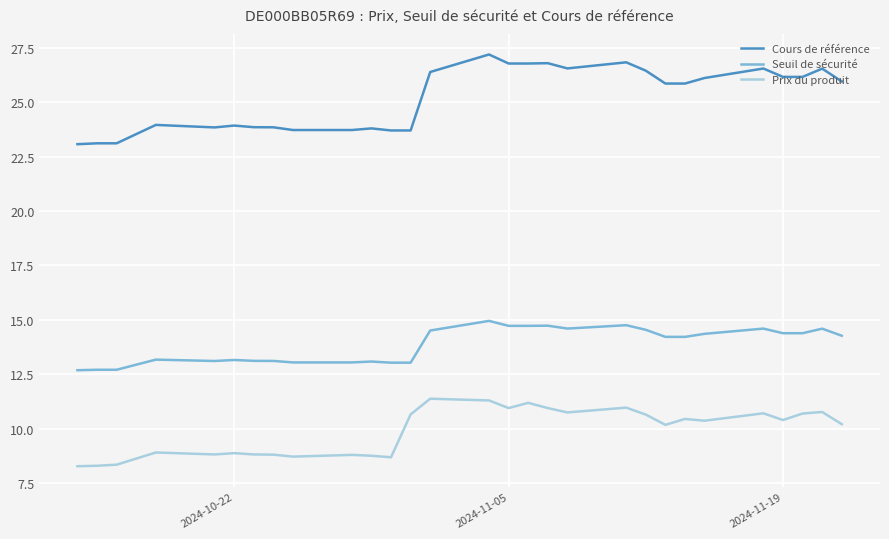

Which series has the largest total across all categories?

Cours de référence